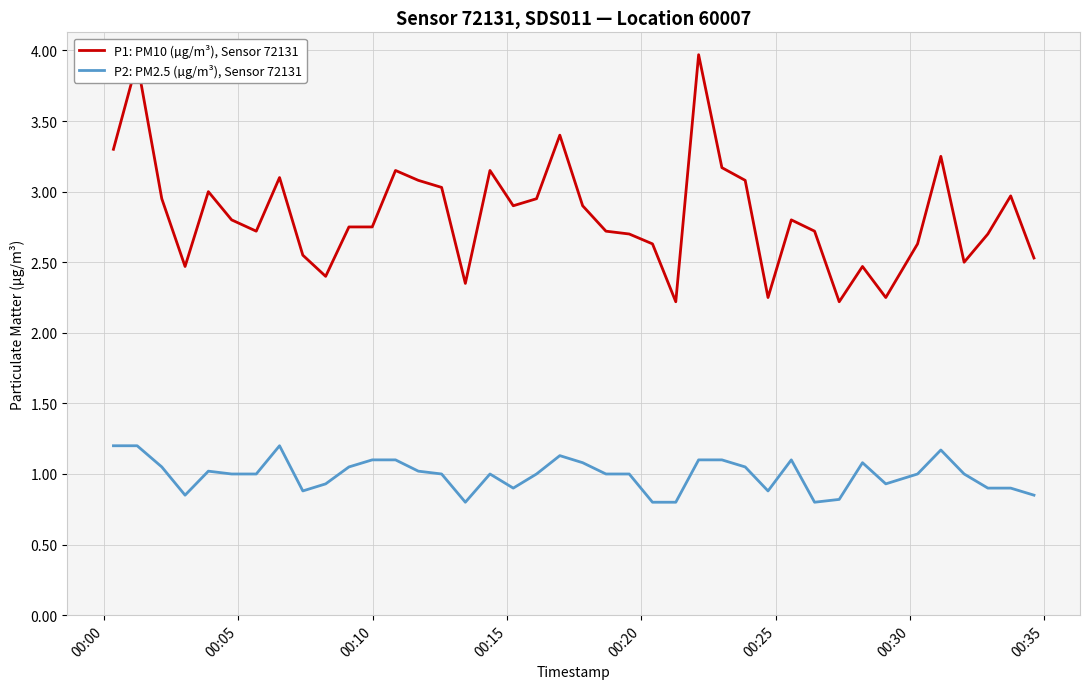

Rank the series by their average value, from lowest to highest.

P2: PM2.5 (µg/m³), Sensor 72131, P1: PM10 (µg/m³), Sensor 72131